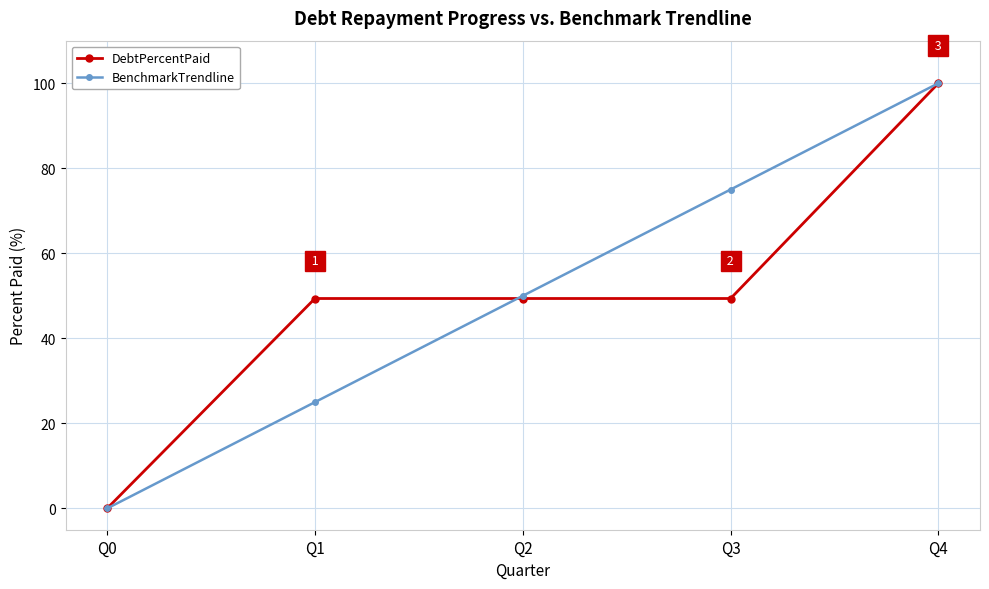

Between Q0 and Q3, which series saw the biggest shift?

BenchmarkTrendline